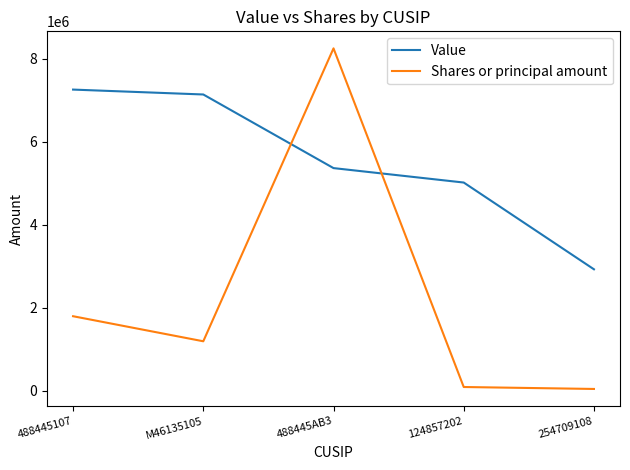

What is the maximum value for Value?

7256000